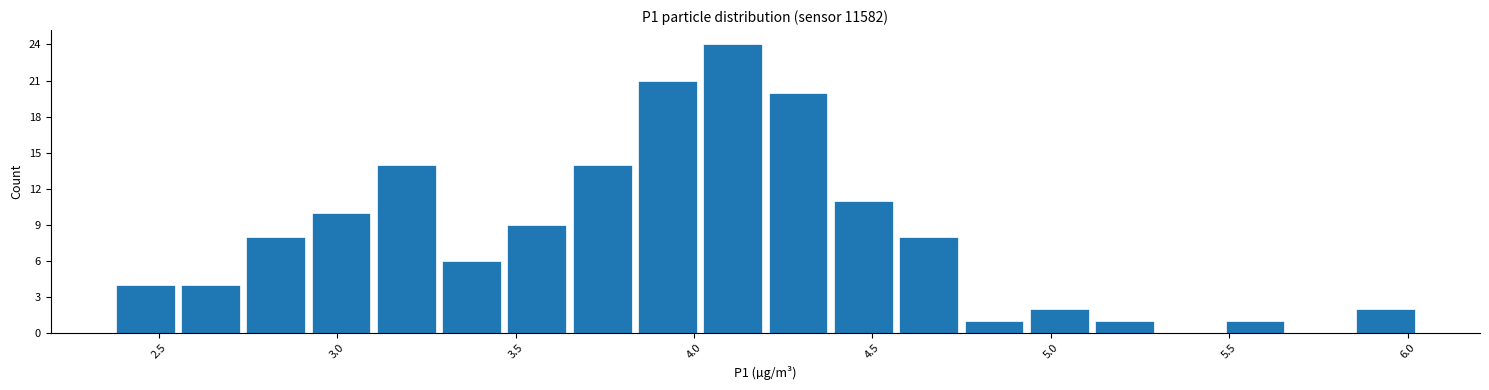

Read against the x-axis, roughly where is the centre of the tallest bar?

4.10